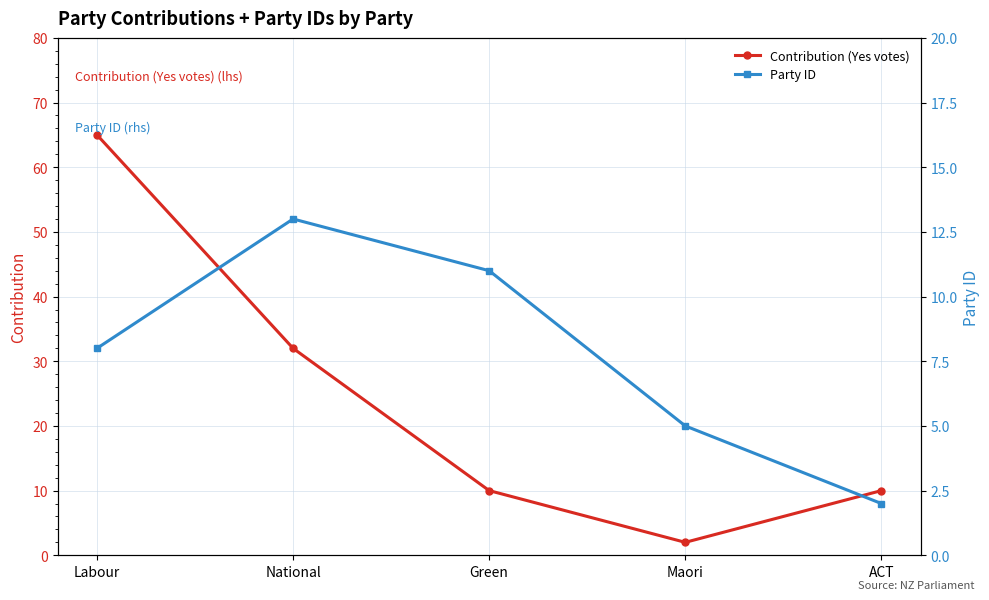

Count the Contribution (Yes votes) values in the range 10 to 32.

3